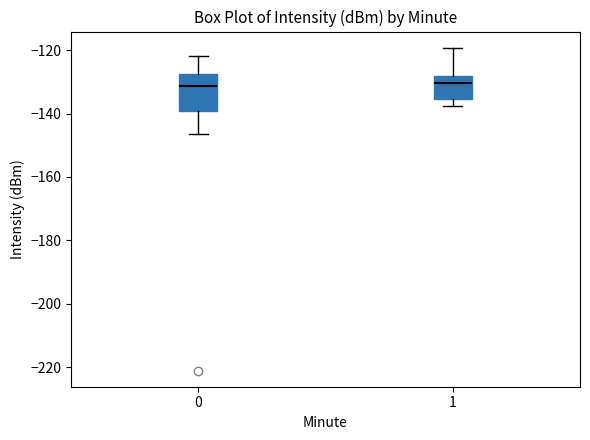

Where is the lower edge of the box at x = 0 on the y-axis? The values are not printed on the chart, so give them approximately, as read against the axis.

-140